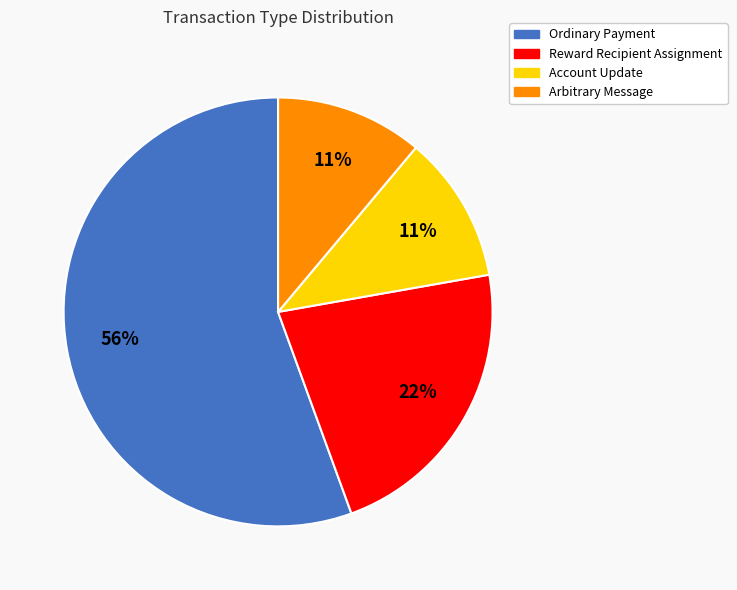

Is the sum of Reward Recipient Assignment and Account Update greater than half?

No